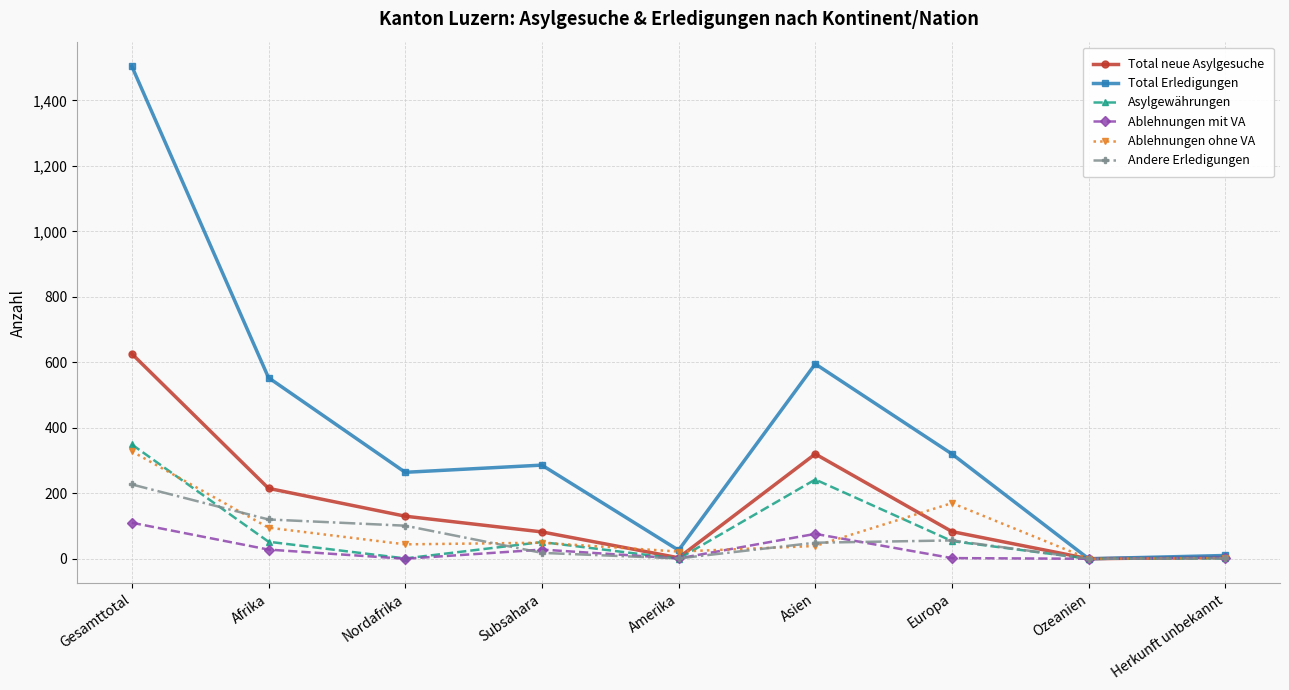

Between Afrika and Europa, which series saw the biggest shift?

Total Erledigungen